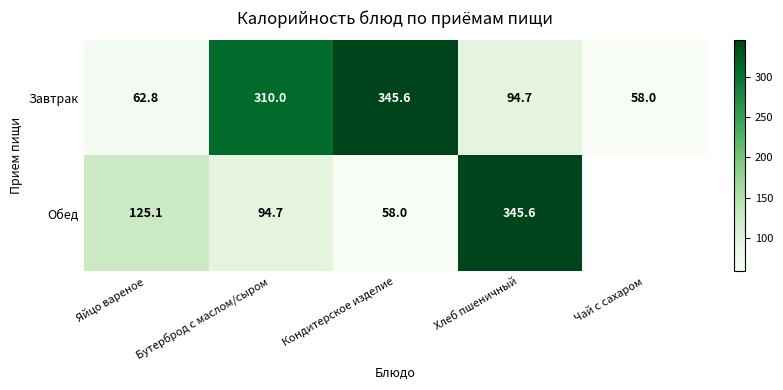

How many values in the Завтрак series are below 94?

2